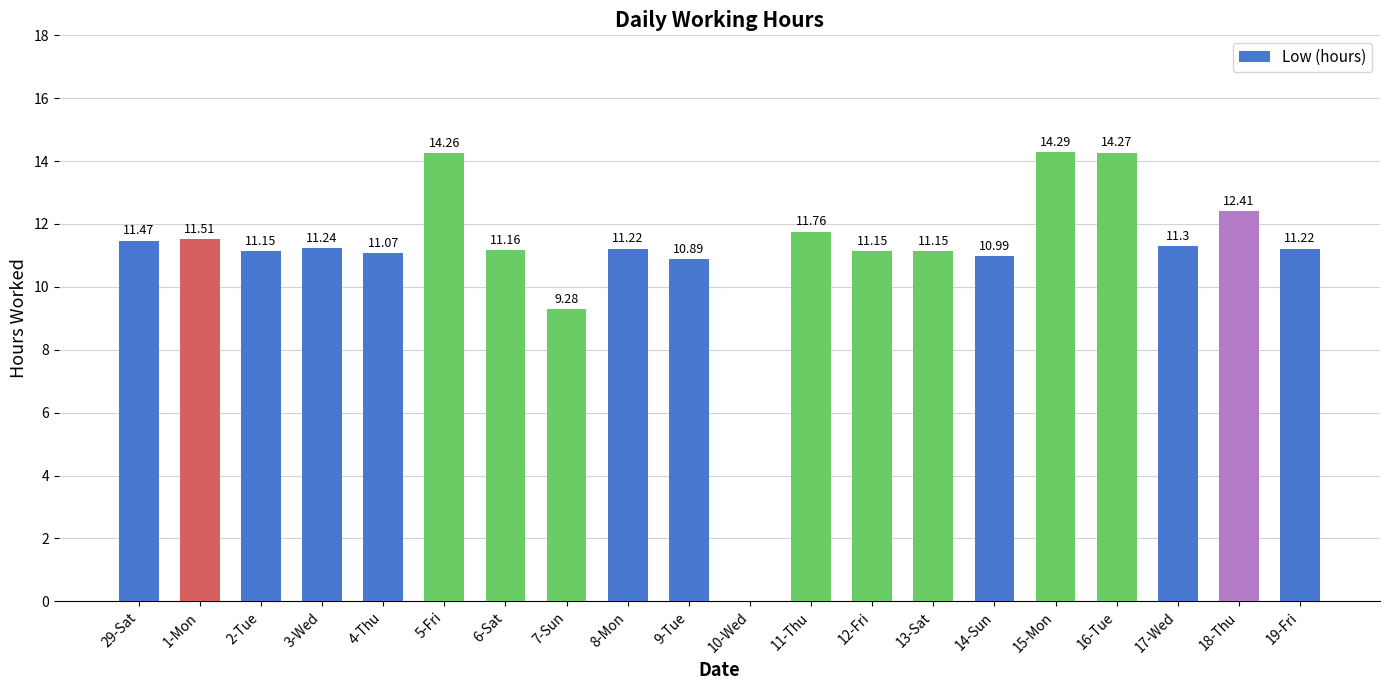

How many distinct data groups are displayed?

1